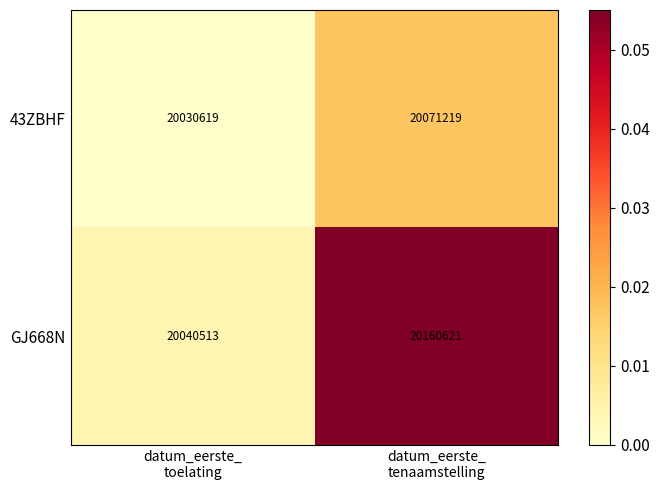

At datum_eerste_
tenaamstelling, list the series in order from smallest to largest.

43ZBHF, GJ668N